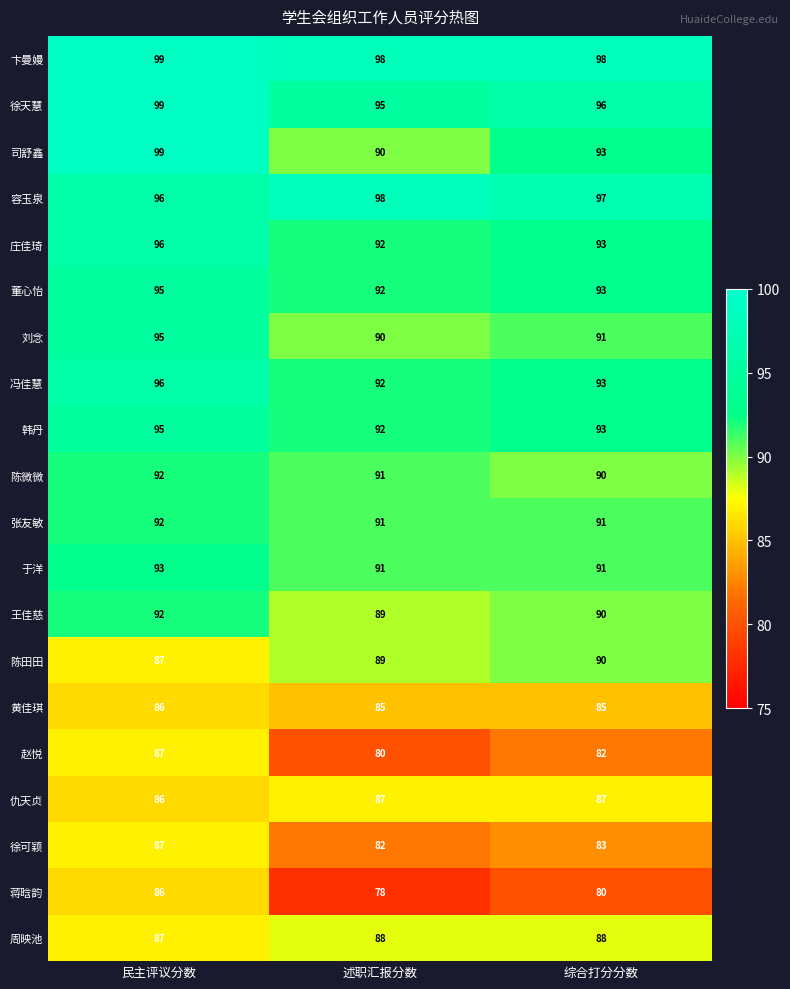

What is the total value across all series at 民主评议分数?

1845